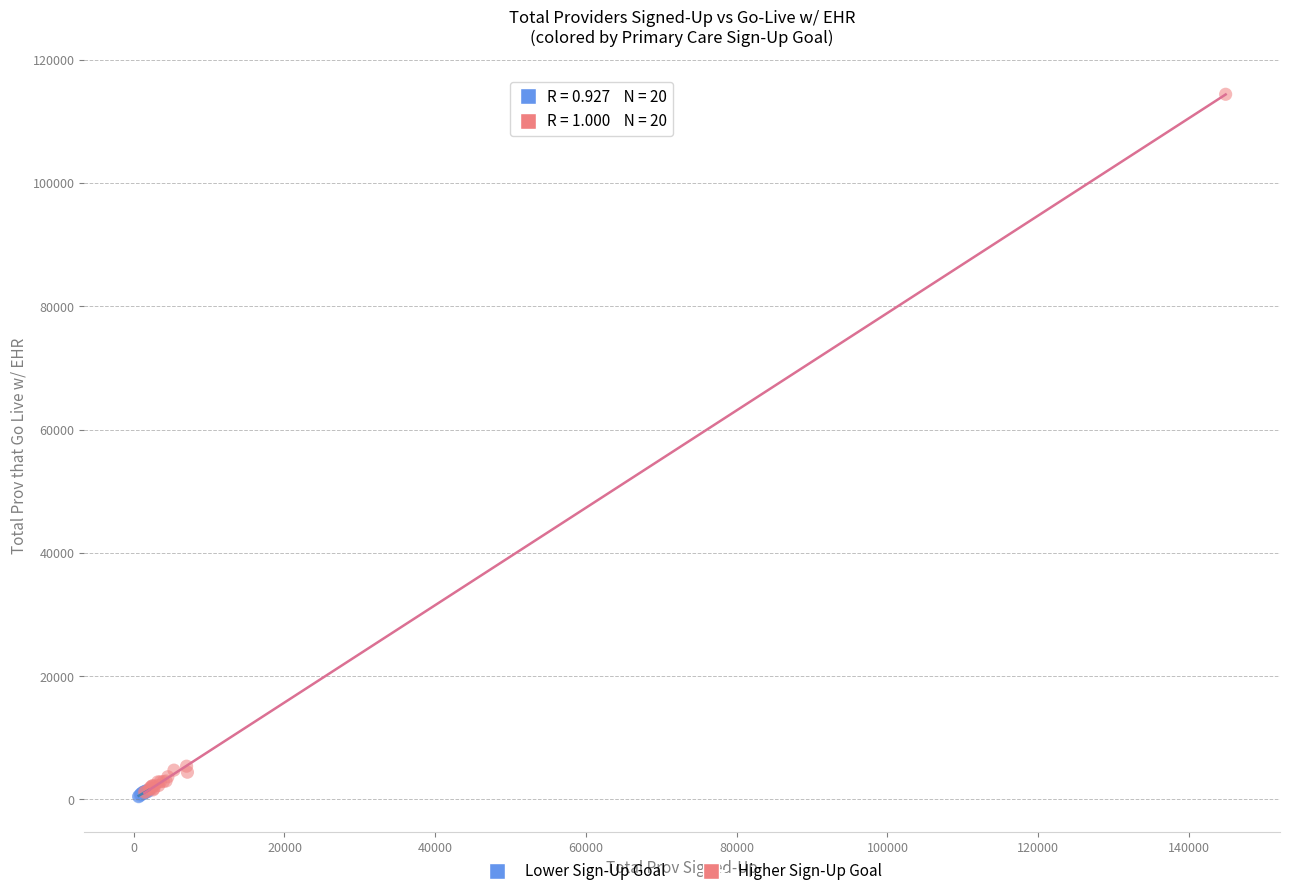

Which series has the widest spread of Y values?

Higher Sign-Up Goal